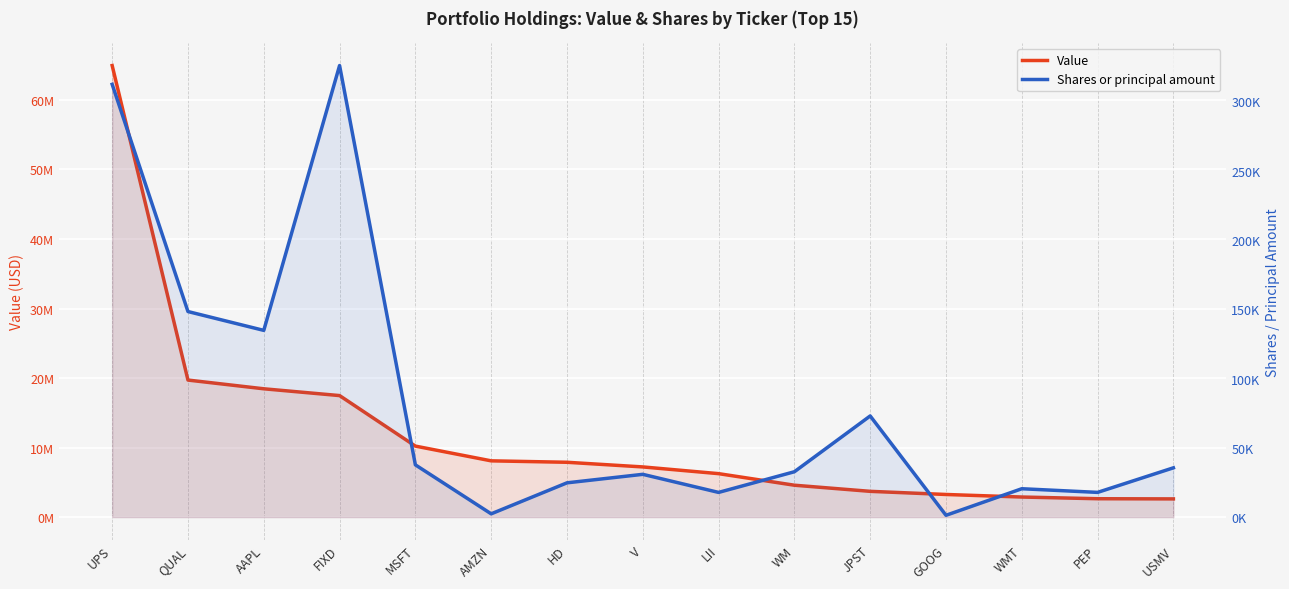

List the series in order of their peak value, lowest first.

Shares or principal amount, Value